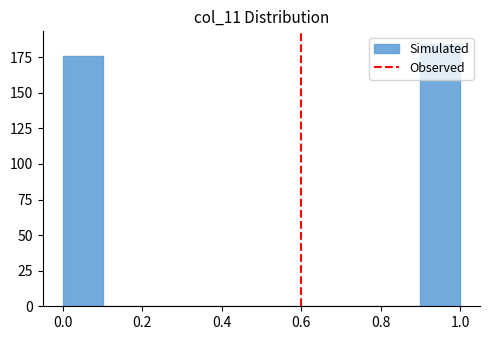

How tall is the bar that spans 0.9 to 1.0 on the x-axis? The values are not printed on the chart, so give them approximately, as read against the axis.

185